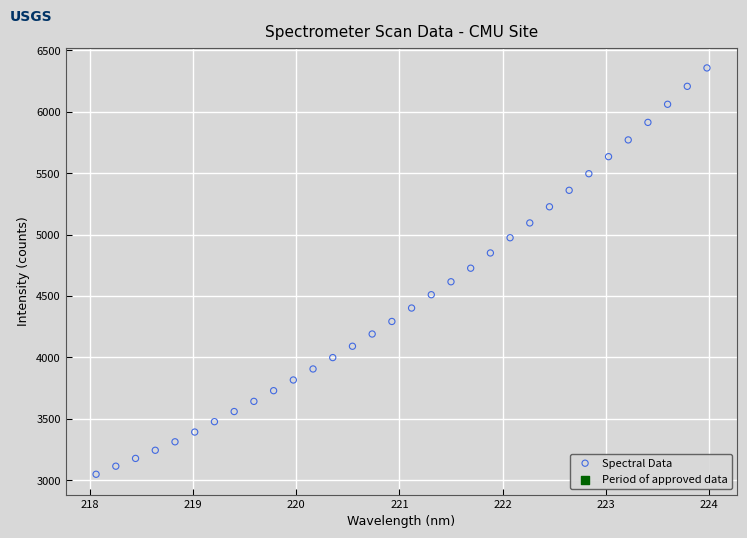

What is the range of Y values (max minus min)?

3309.7